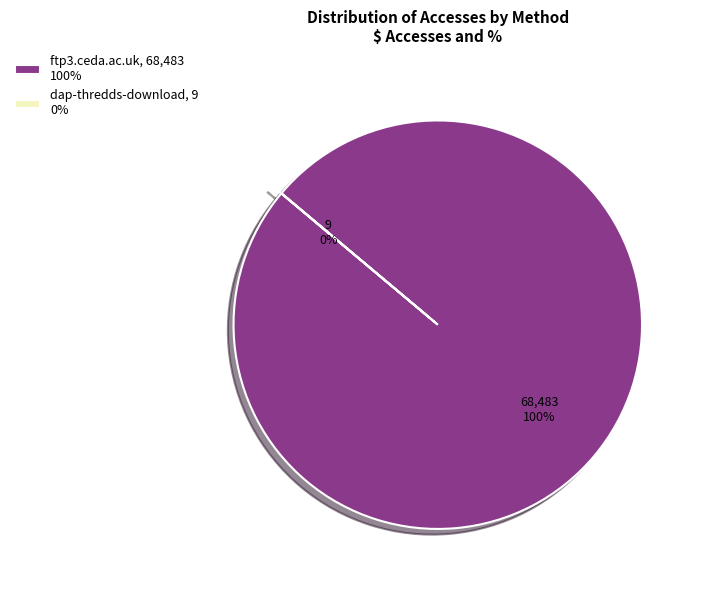

To the nearest percent, what is the difference between the largest and smallest slice percentages?

100%